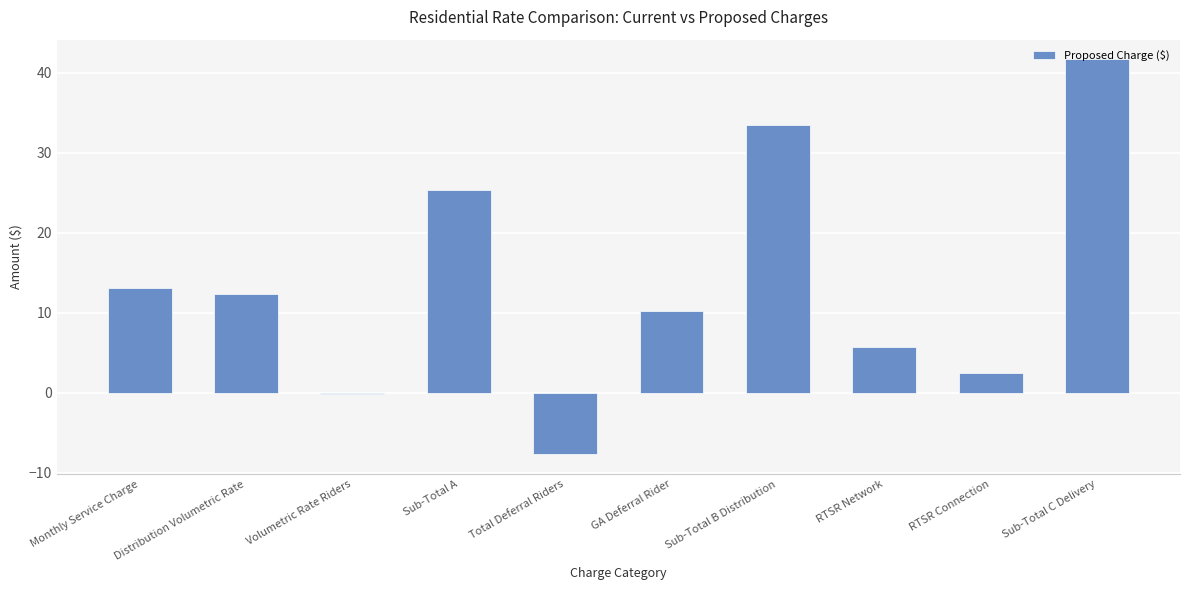

Read the value at Volumetric Rate Riders.

-0.2